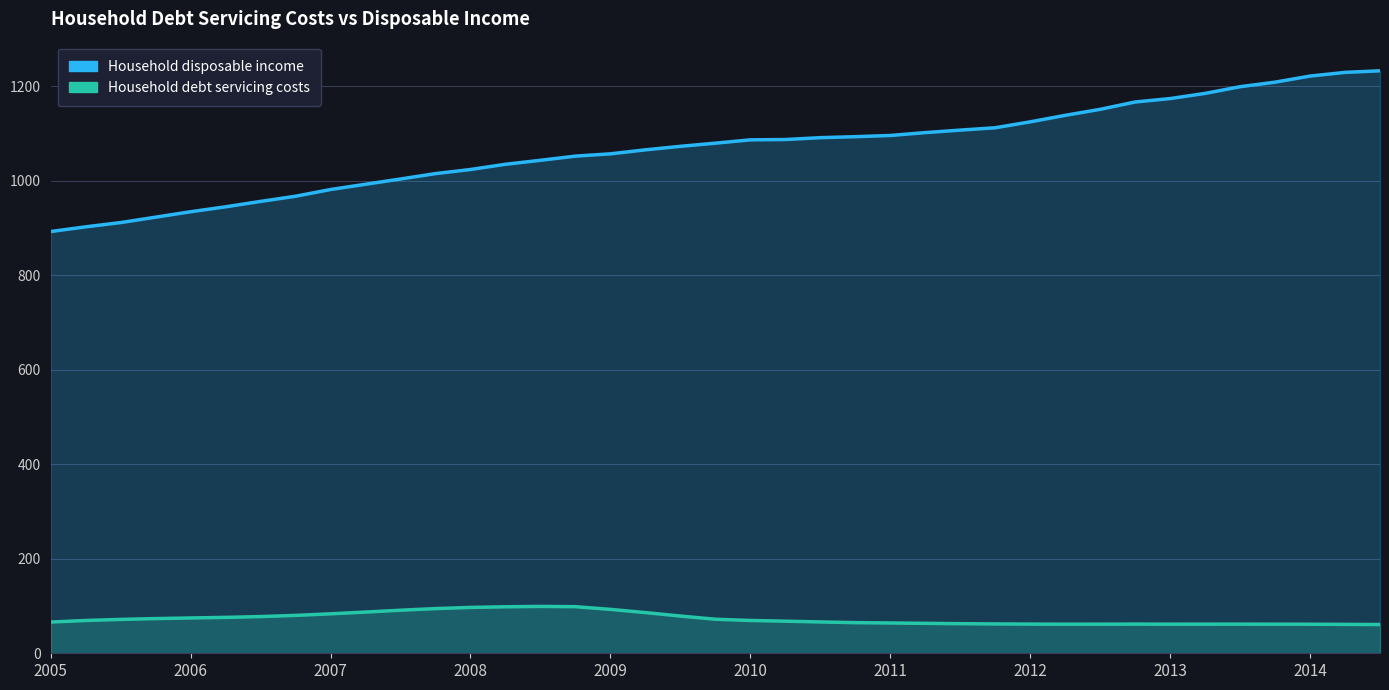

How many interior local peaks does the Household debt servicing costs series have?

3